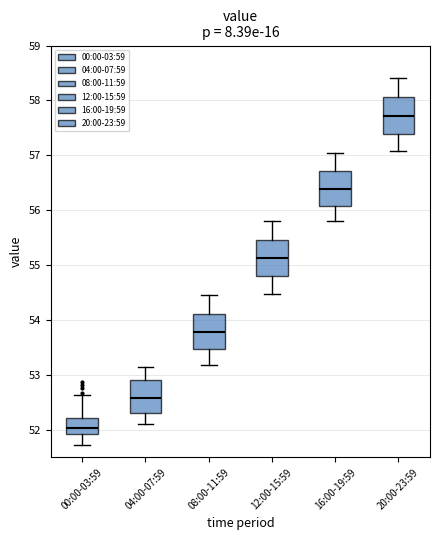

Reading left to right, transcribe this box plot: for each box, give where its median line is, the range the box spans, and where its two whiskers end, as read against the y-axis. The values are not printed on the chart, so give them approximately, as read against the axis.

00:00-03:59: median 52.0, box 51.9 to 52.2, whiskers 51.7 to 52.6
04:00-07:59: median 52.6, box 52.3 to 52.9, whiskers 52.1 to 53.2
08:00-11:59: median 53.8, box 53.5 to 54.1, whiskers 53.2 to 54.5
12:00-15:59: median 55.1, box 54.8 to 55.5, whiskers 54.5 to 55.8
16:00-19:59: median 56.4, box 56.1 to 56.7, whiskers 55.8 to 57.1
20:00-23:59: median 57.7, box 57.4 to 58.1, whiskers 57.1 to 58.4